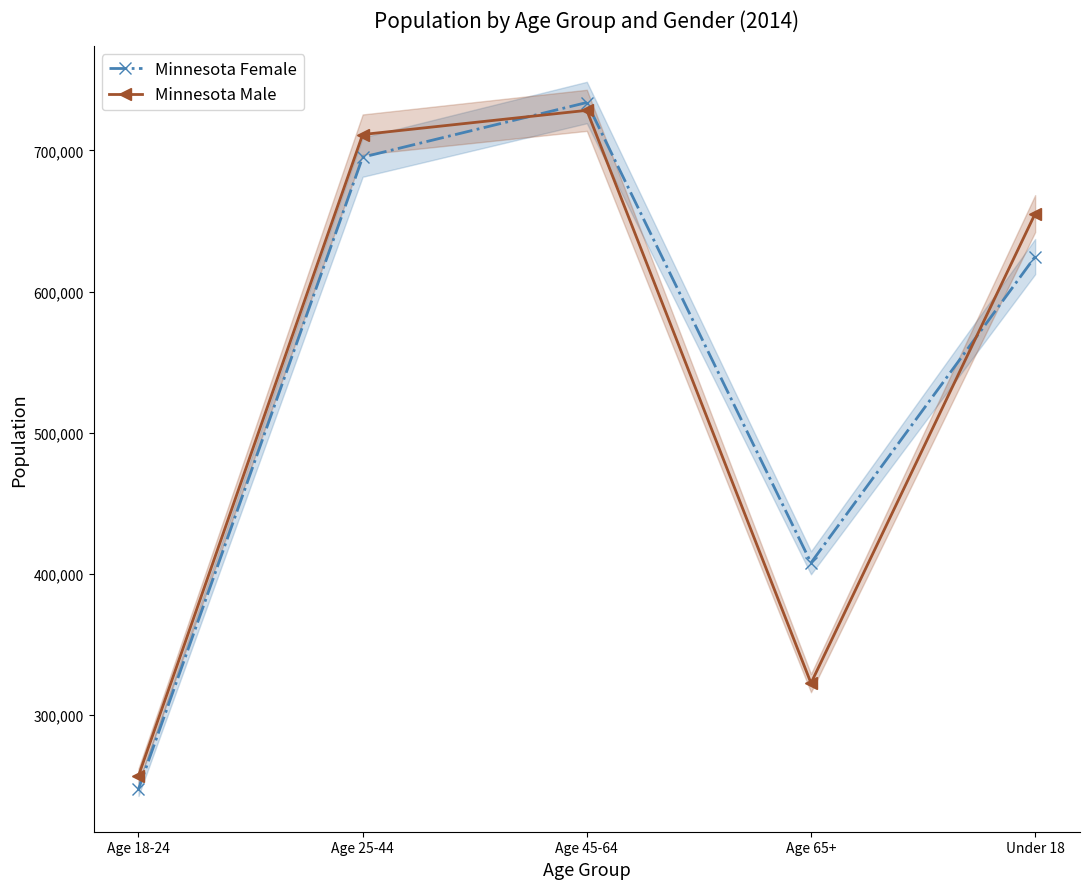

What is the value of the Minnesota Male point at the 2nd from the left?

711267